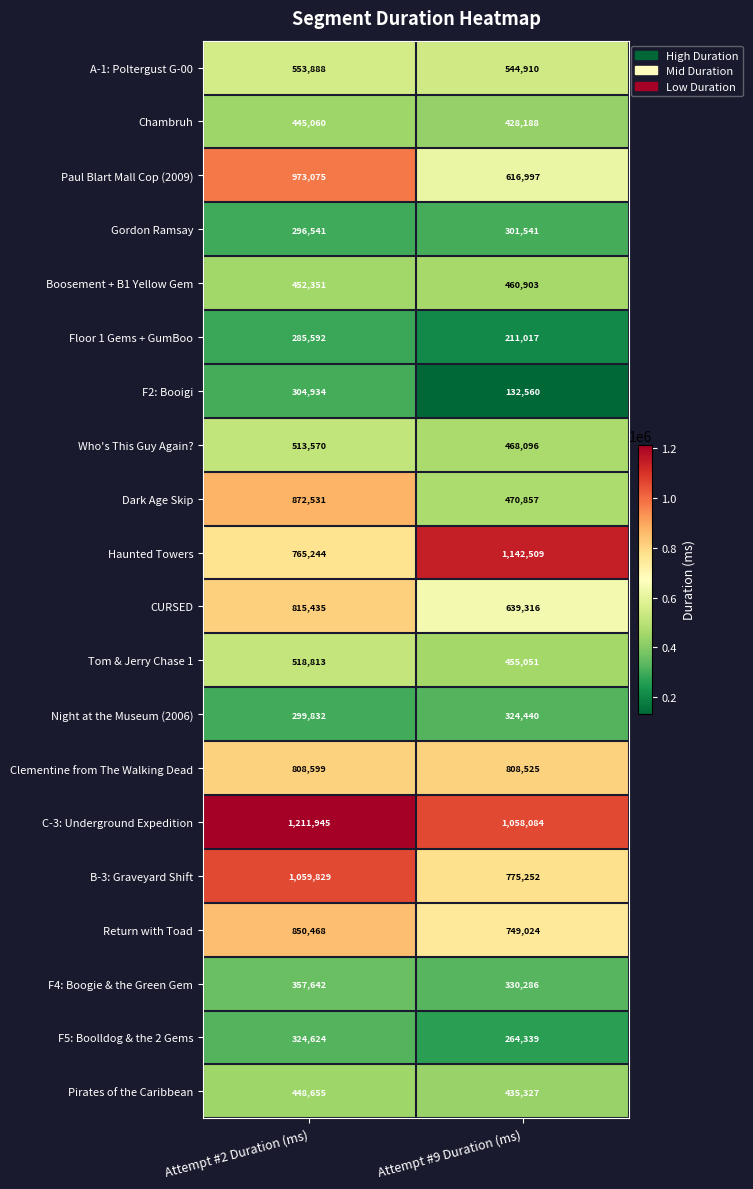

True or false: Who's This Guy Again? has a value of 776987 at Attempt #2 Duration (ms).

False